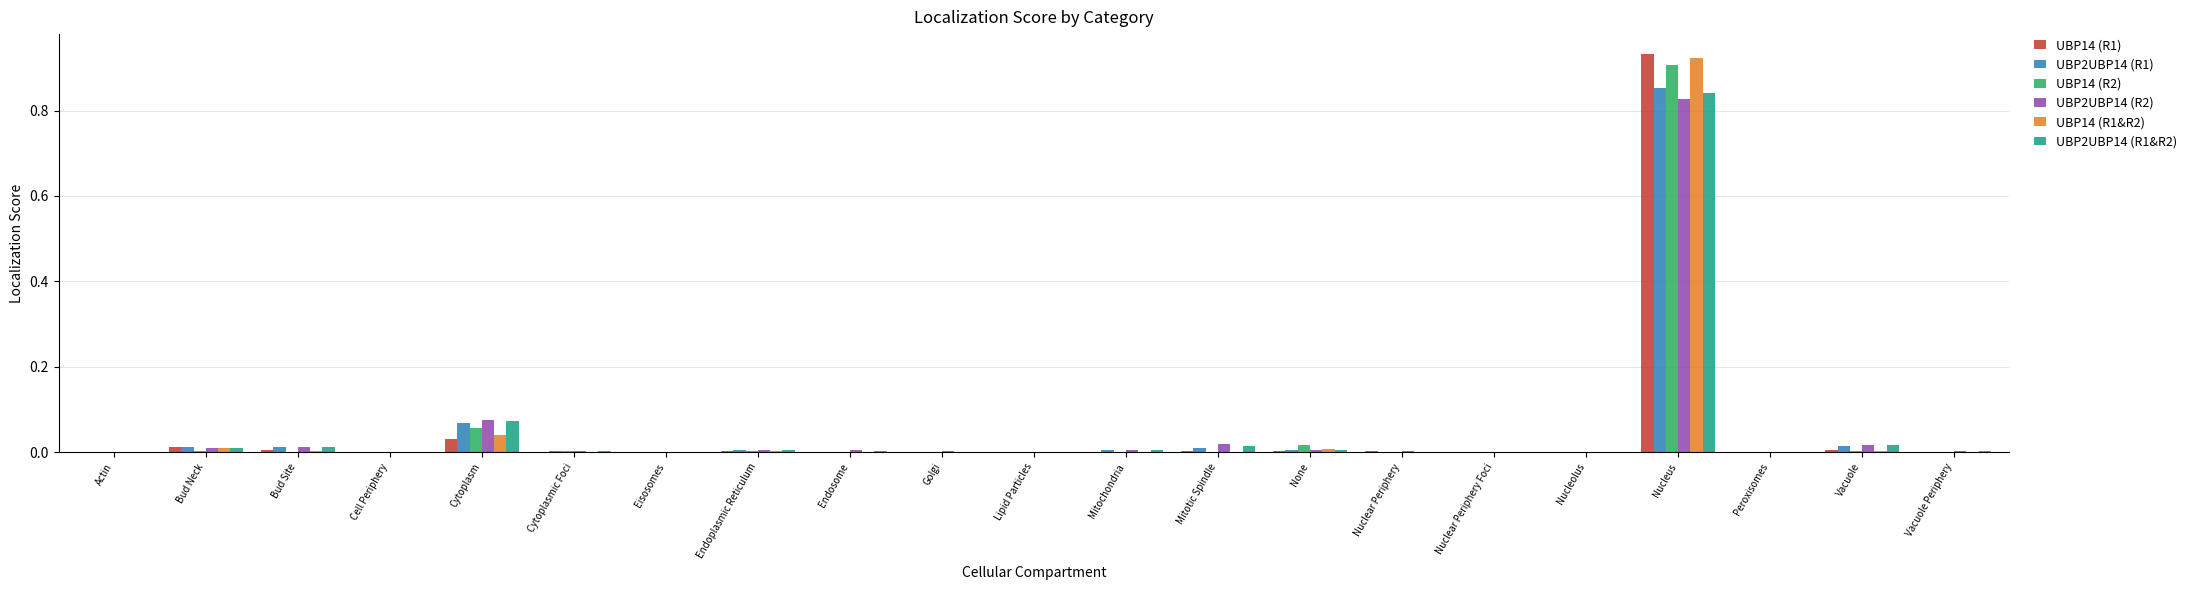

At which label does UBP14 (R1) reach its peak?

Nucleus